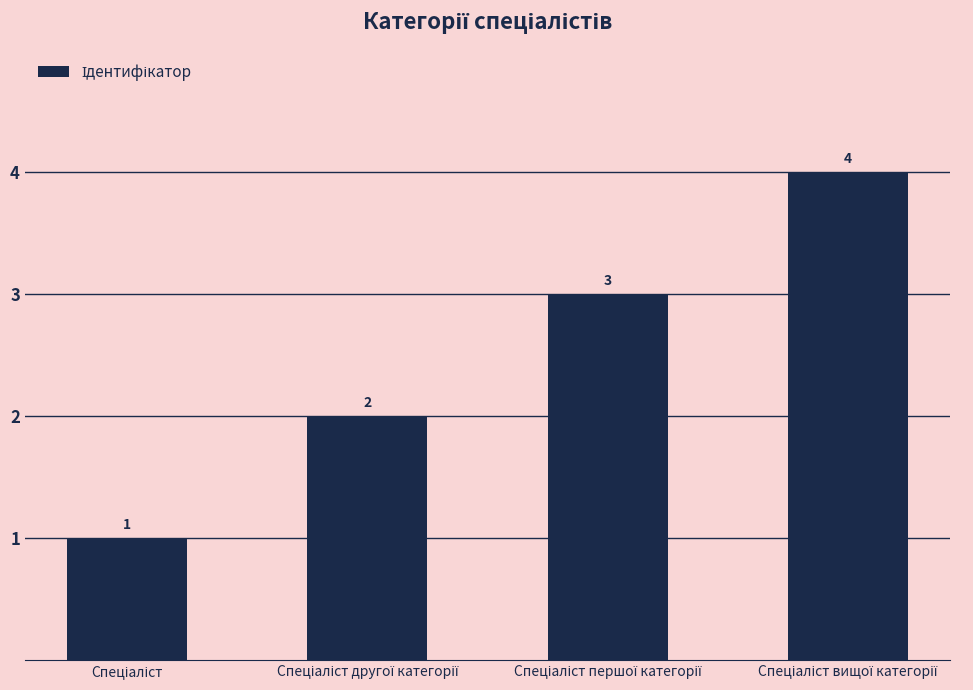

How many values are between 2 and 4?

3